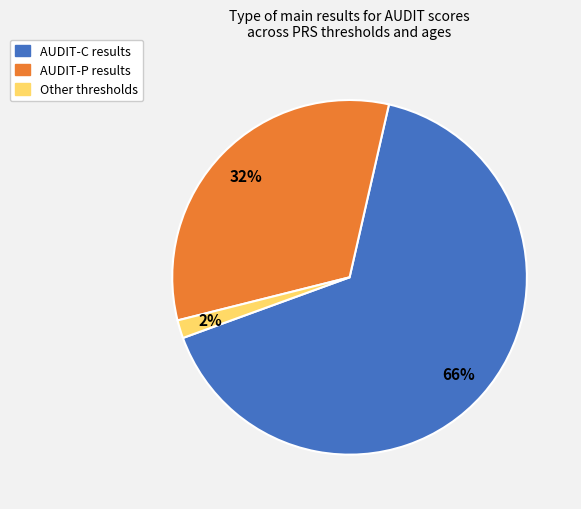

To the nearest percent, what is the difference between the largest and smallest slice percentages?

64%